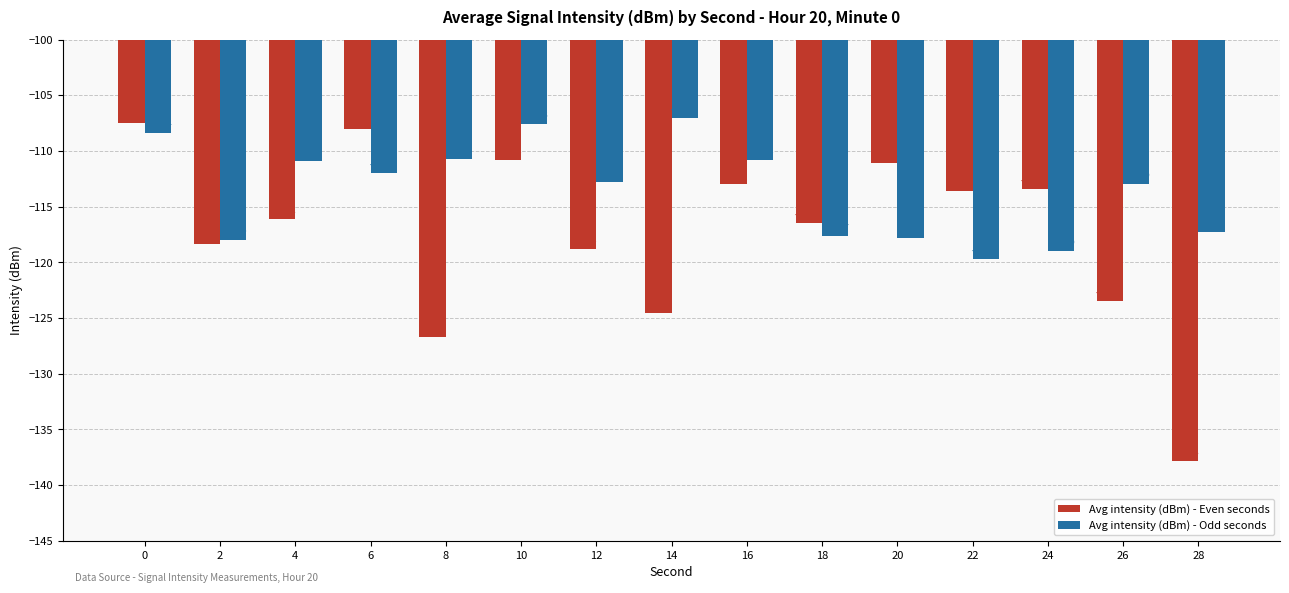

At which label is Avg intensity (dBm) - Even seconds closest to -122?

26